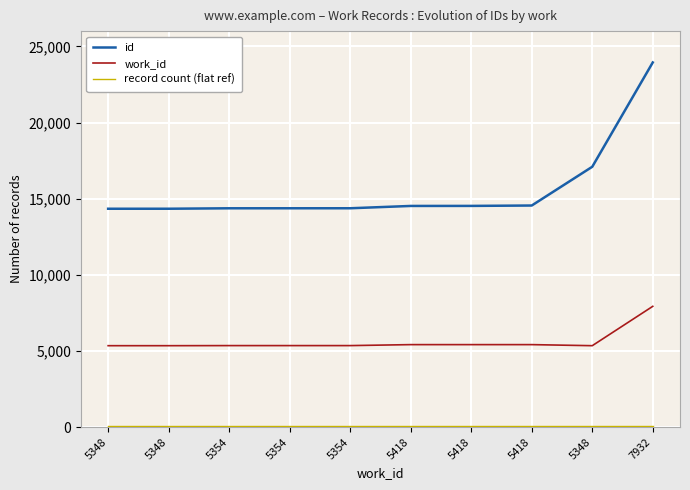

True or false: record count (flat ref) and work_id intersect in this chart.

False